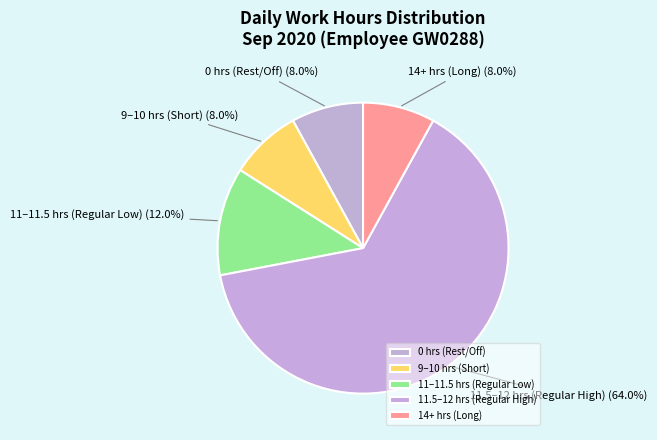

Between 14+ hrs (Long) and 11.5–12 hrs (Regular High), which is larger?

11.5–12 hrs (Regular High)